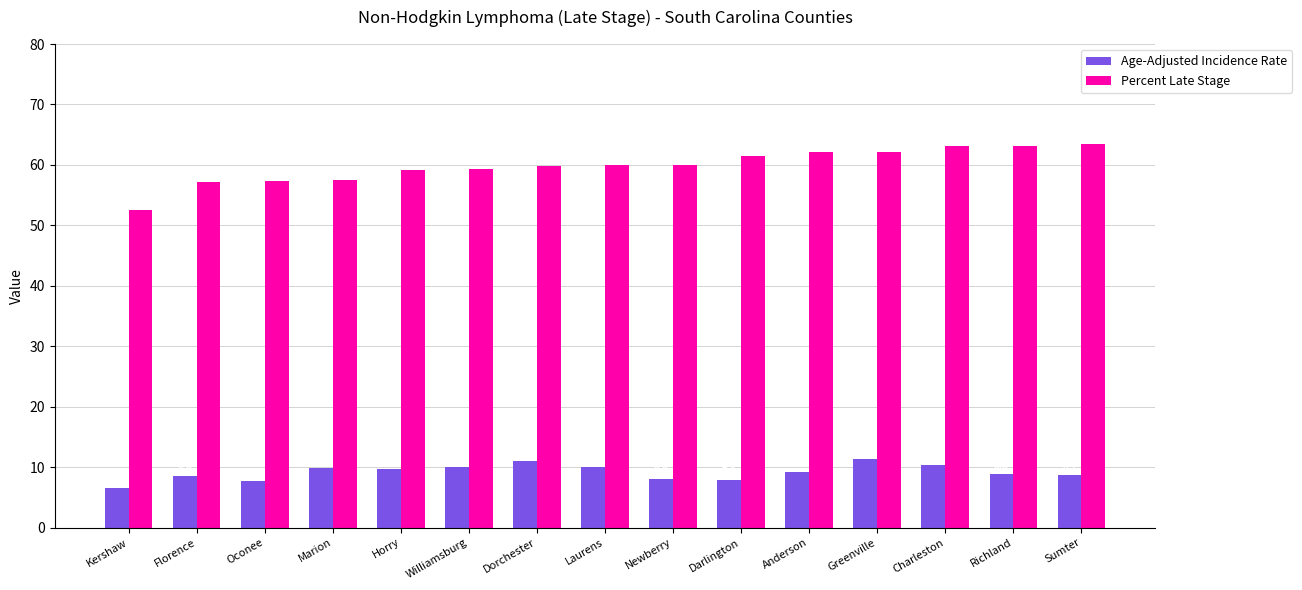

Which series has the largest total across all categories?

Percent Late Stage